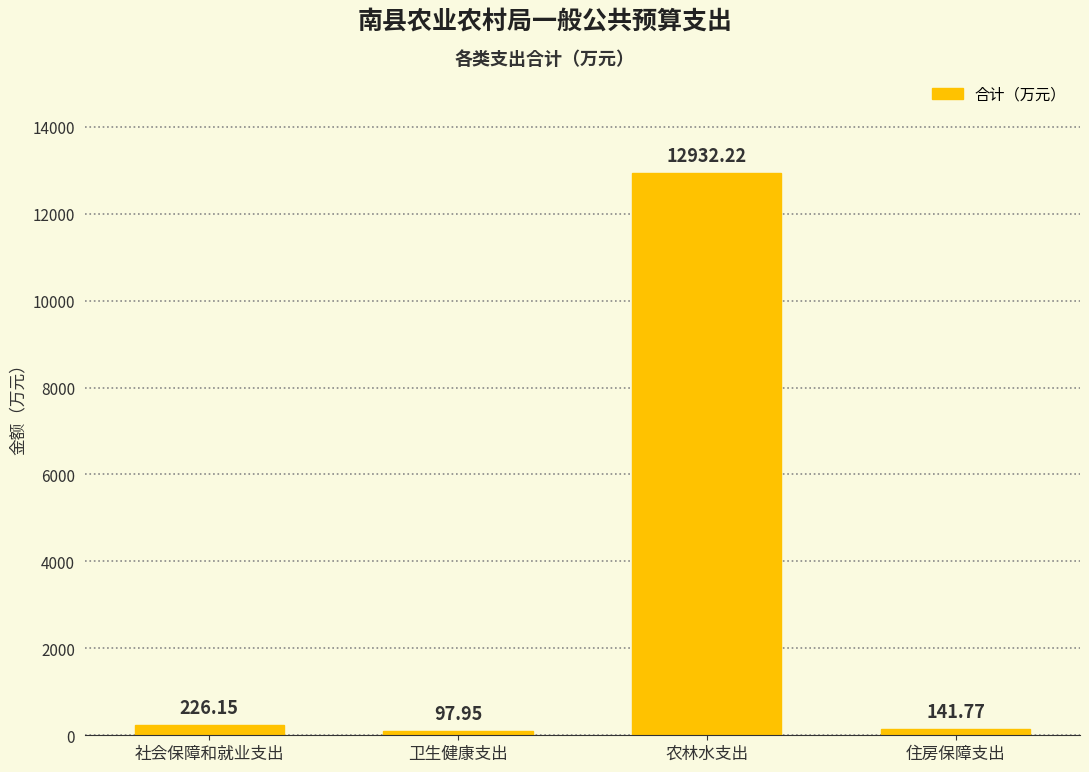

What is the sum of all values?

13398.1